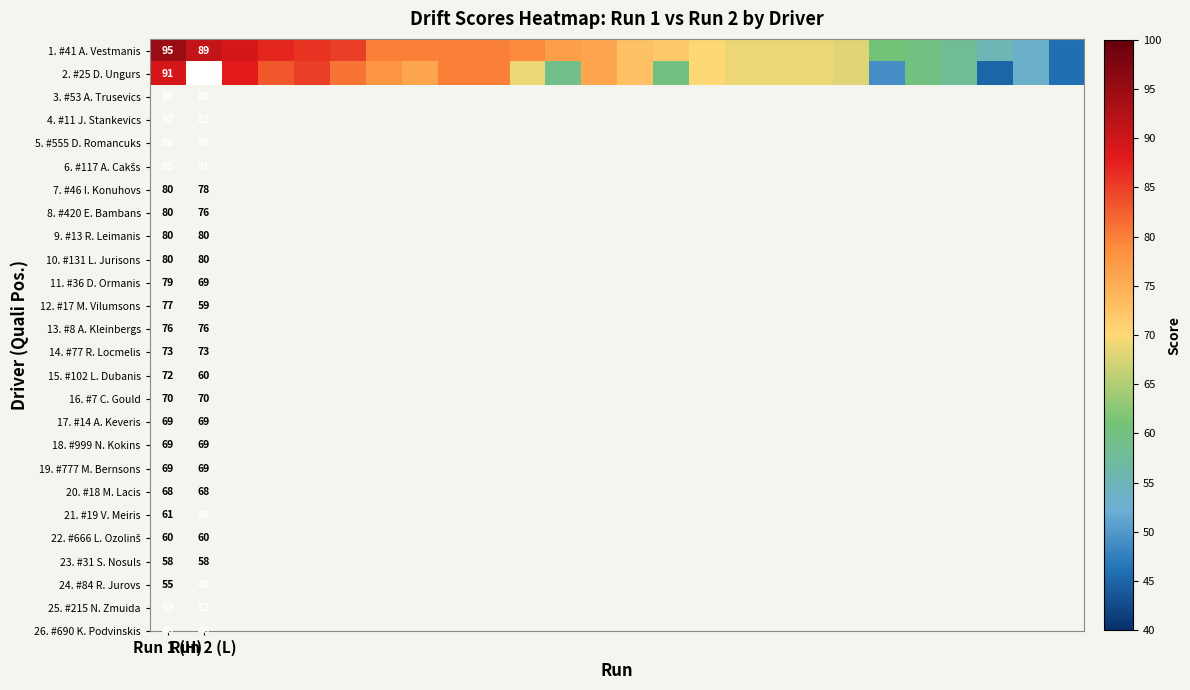

At how many categories does at least one series exceed 31?

26